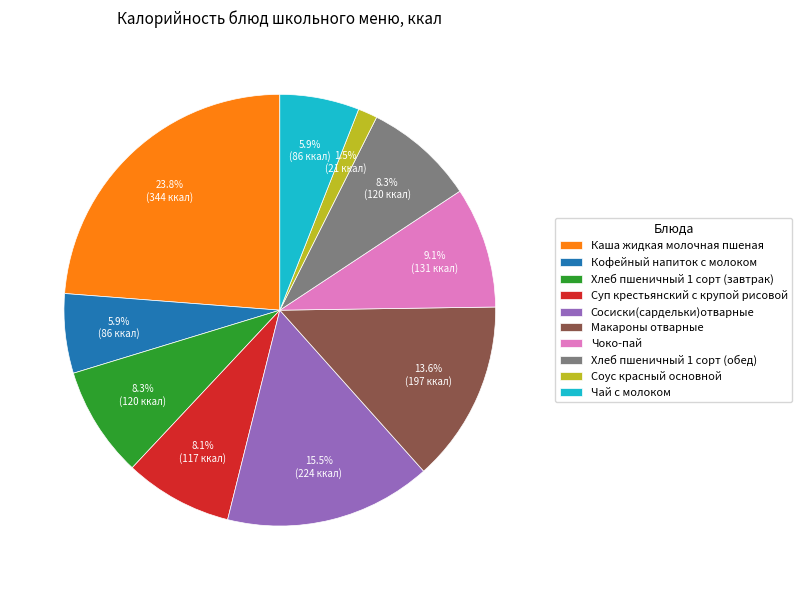

What is the ratio of the value at Хлеб пшеничный 1 сорт (обед) to the value at Кофейный напиток с молоком?

1.4